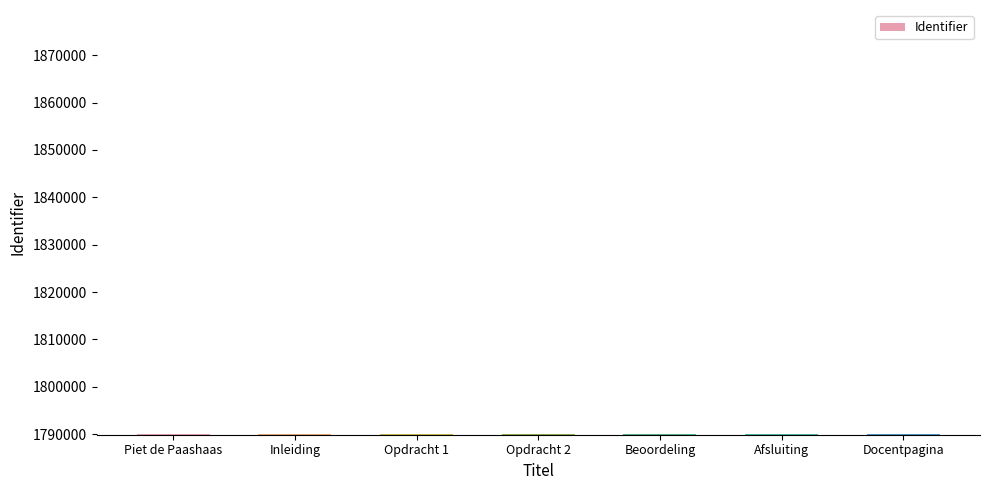

The value at Inleiding is 1790031. True or false?

True